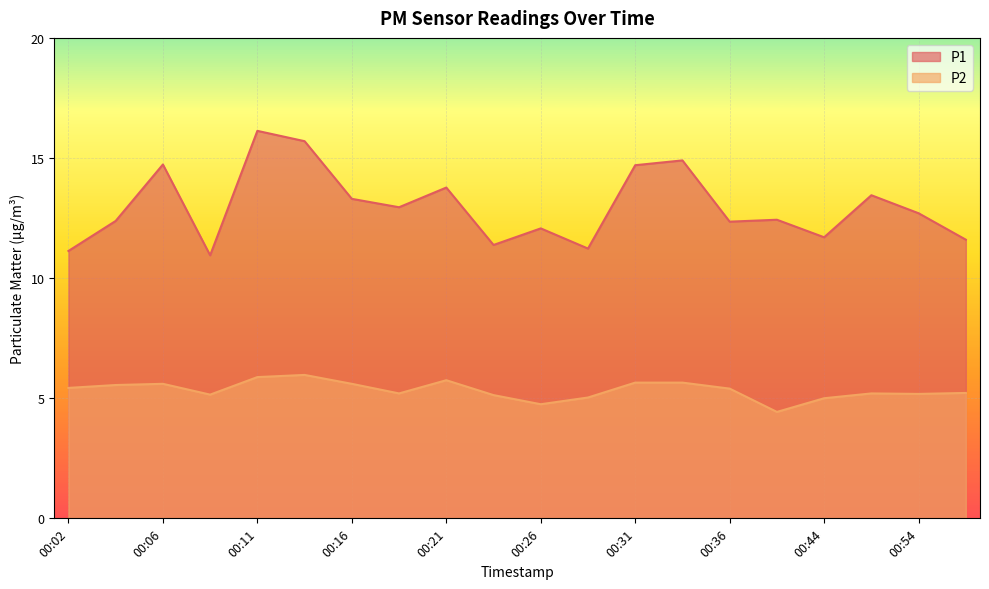

What is the minimum value for P1?

10.9